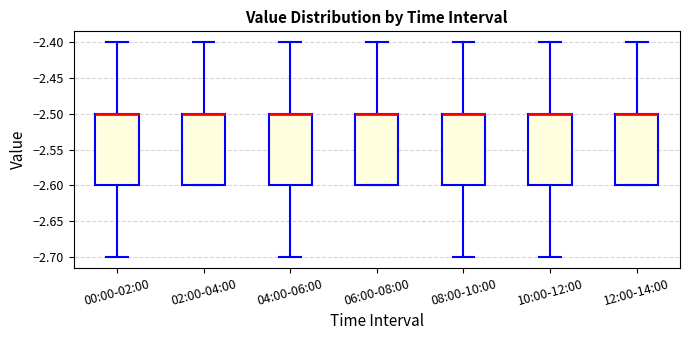

Reading left to right, read every box against the y-axis: the position of its median line, the range the box covers, and the ends of its whiskers. The values are not printed on the chart, so give them approximately, as read against the axis.

00:00-02:00: median -2.5 (drawn on the box's upper edge), box -2.6 to -2.5, whiskers -2.7 to -2.4
02:00-04:00: median -2.5 (drawn on the box's upper edge), box -2.6 to -2.5, whiskers -2.6 to -2.4
04:00-06:00: median -2.5 (drawn on the box's upper edge), box -2.6 to -2.5, whiskers -2.7 to -2.4
06:00-08:00: median -2.5 (drawn on the box's upper edge), box -2.6 to -2.5, whiskers -2.6 to -2.4
08:00-10:00: median -2.5 (drawn on the box's upper edge), box -2.6 to -2.5, whiskers -2.7 to -2.4
10:00-12:00: median -2.5 (drawn on the box's upper edge), box -2.6 to -2.5, whiskers -2.7 to -2.4
12:00-14:00: median -2.5 (drawn on the box's upper edge), box -2.6 to -2.5, whiskers -2.6 to -2.4